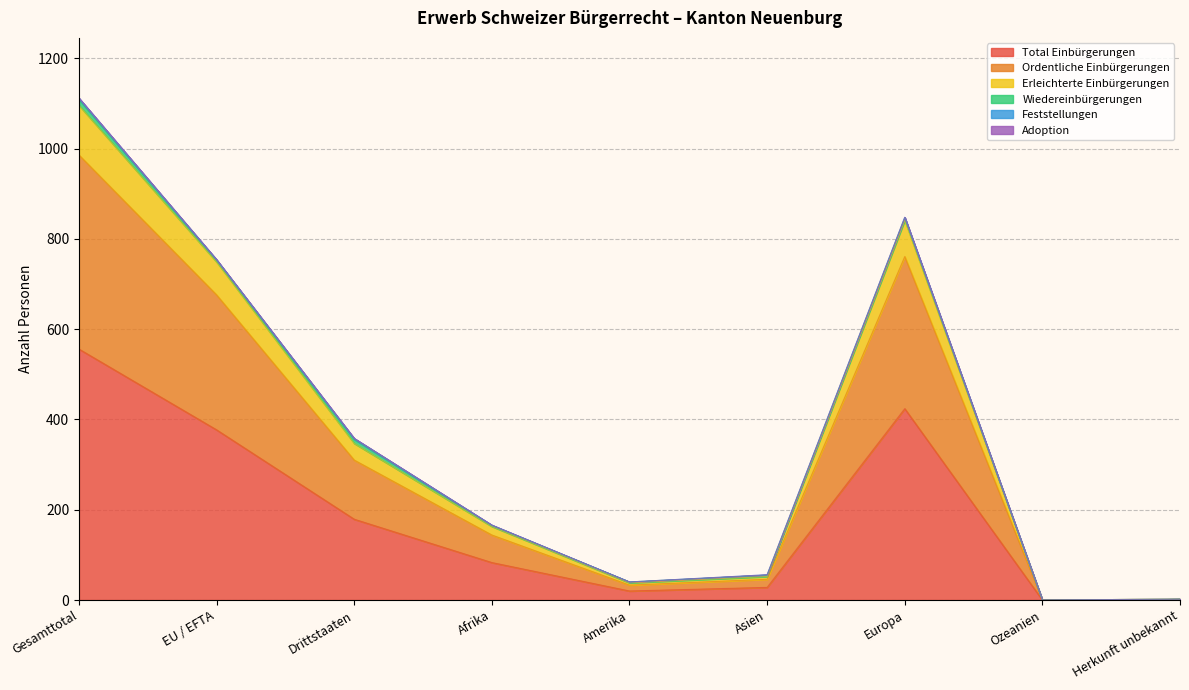

What is the total value across all series at Herkunft unbekannt?

5